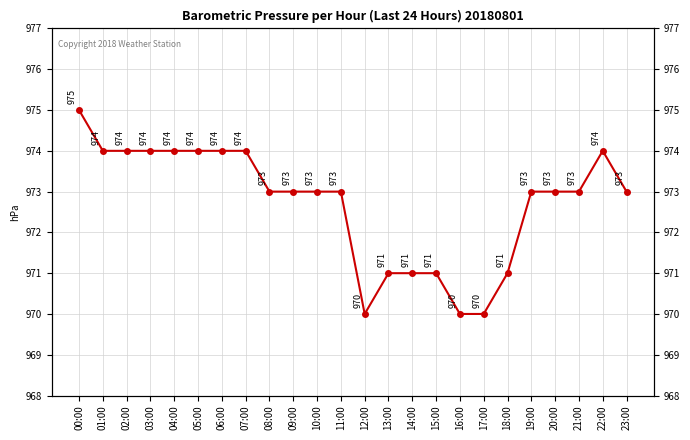

Is it true that the value at 07:00 is 655?

False